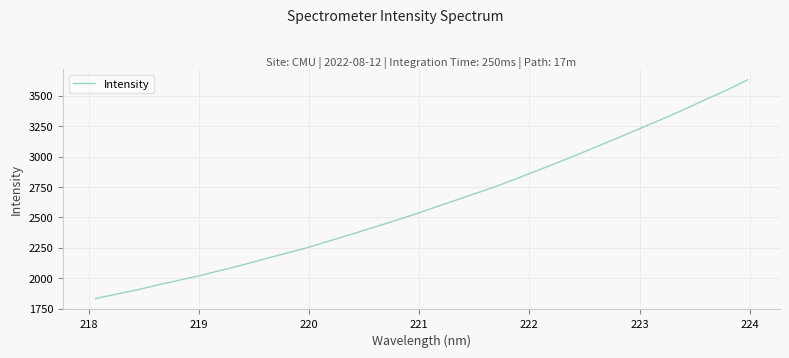

True or false: the data has more than 0 interior local peaks.

False